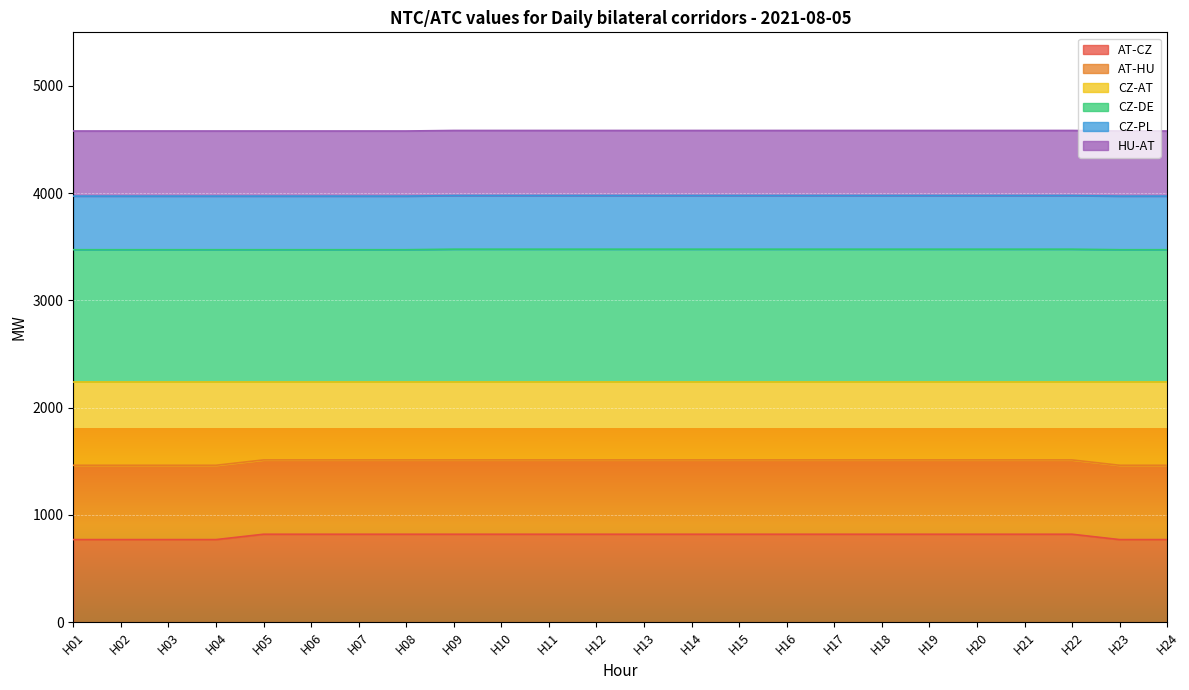

What is the difference between the second highest and second lowest values in the AT-CZ series?

50